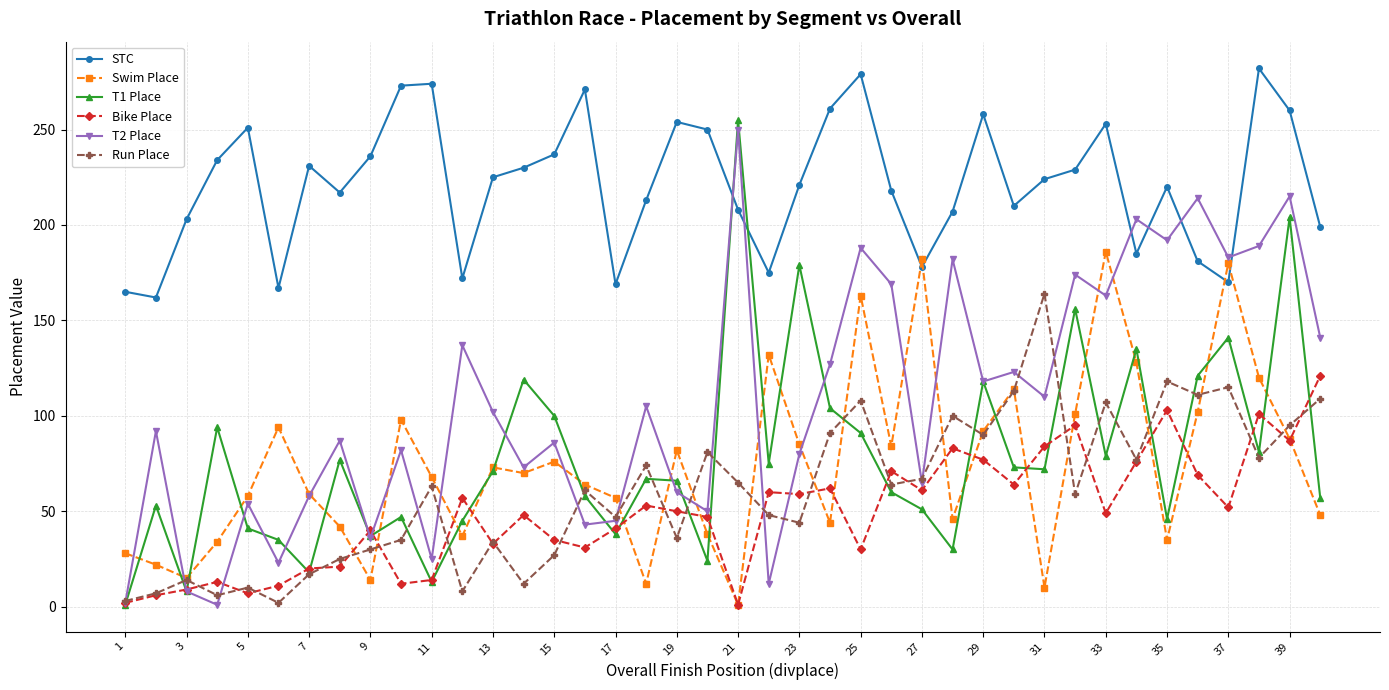

Which series has the largest total across all categories?

STC